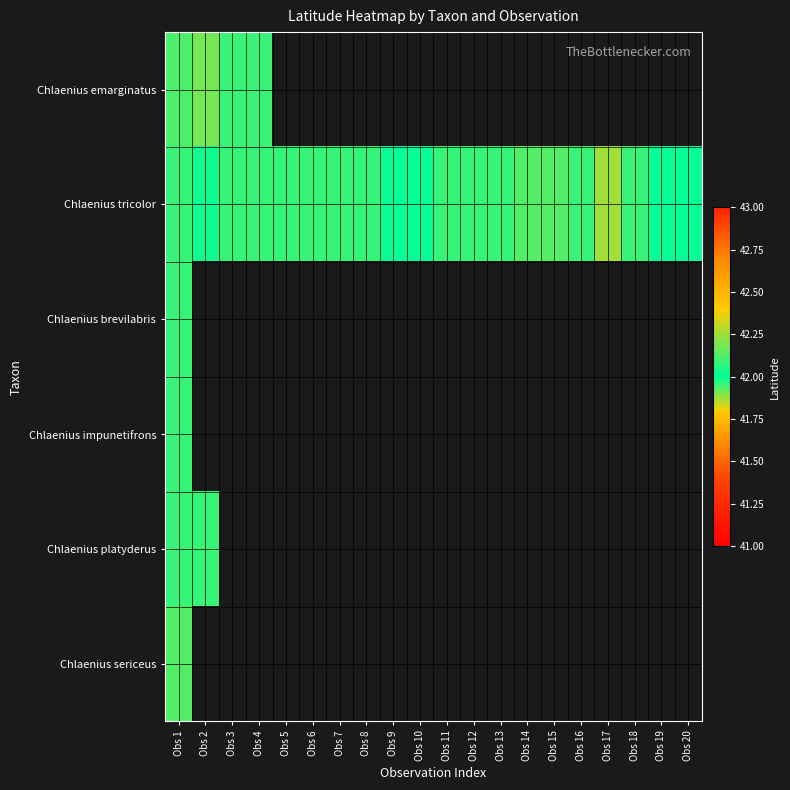

Which has a higher value, Obs 8 or Obs 10?

Obs 10